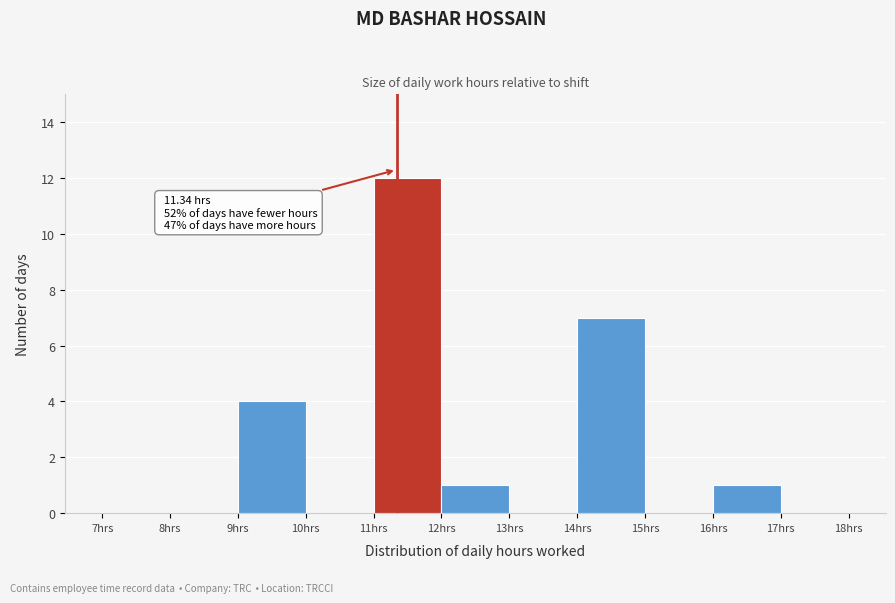

Over which range of the x-axis is the bar tallest?

11 to 12